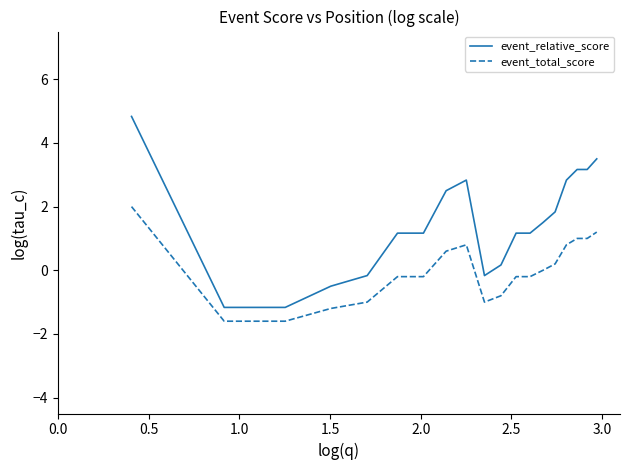

List the series in order of their peak value, highest first.

event_relative_score, event_total_score